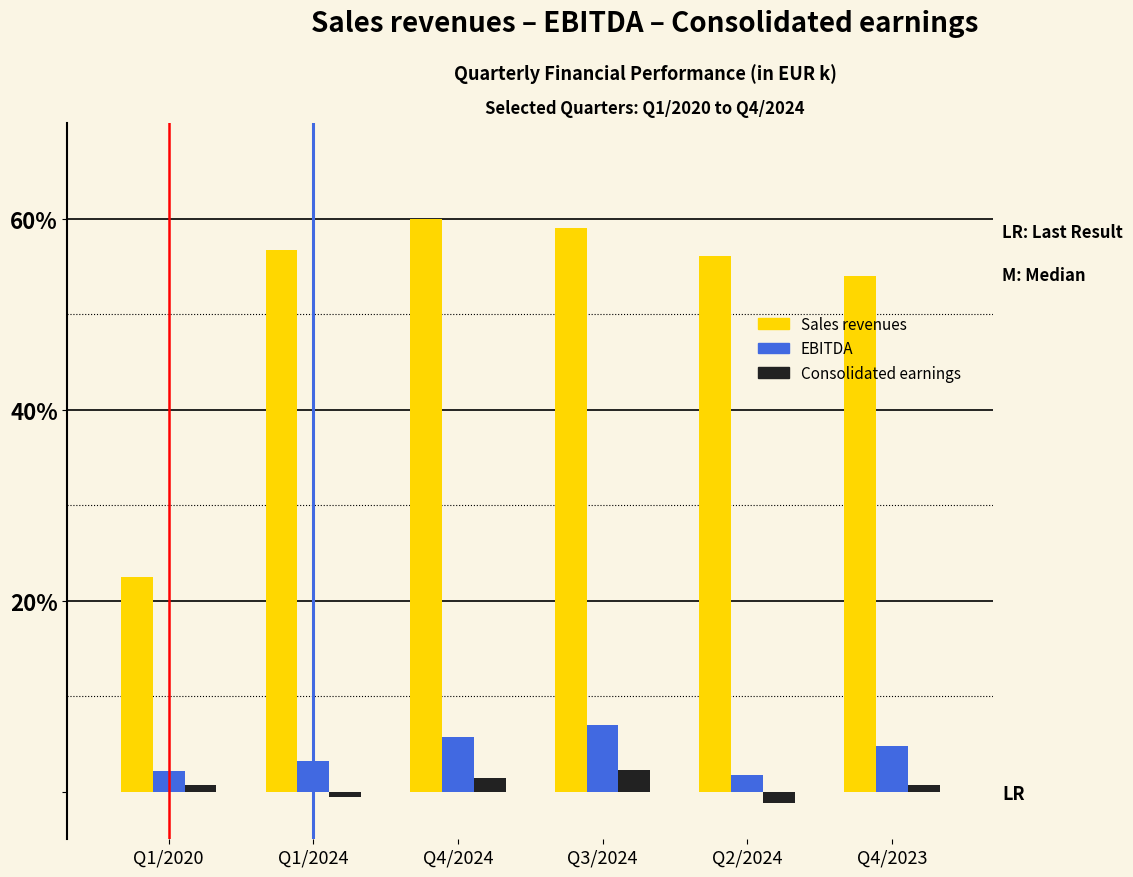

How many values in the EBITDA series exceed 4?

3